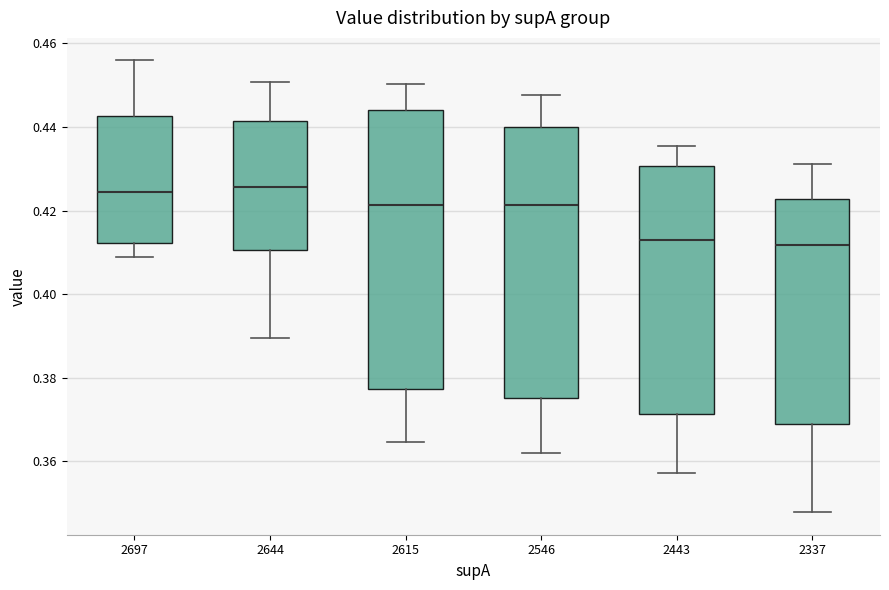

Where does the upper whisker of the box at x = 2615 end on the y-axis? The values are not printed on the chart, so give them approximately, as read against the axis.

0.450